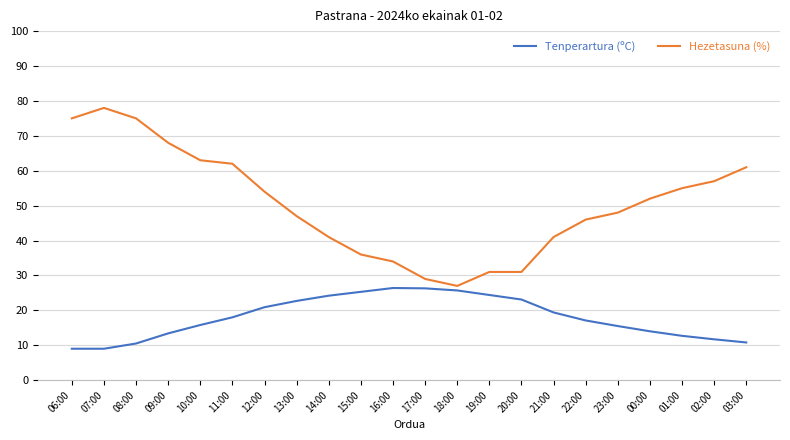

Does the chart display data point markers on the line(s)?

No